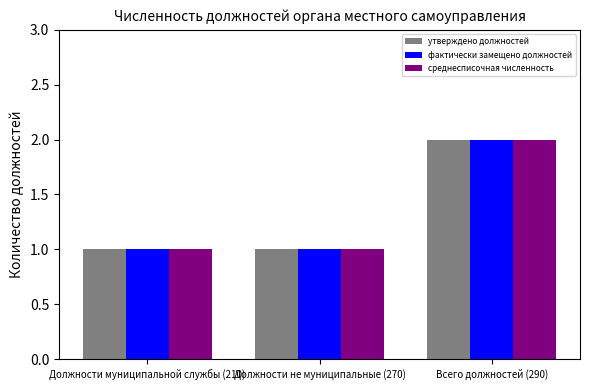

What is the total value across all series at Должности муниципальной службы (210)?

3